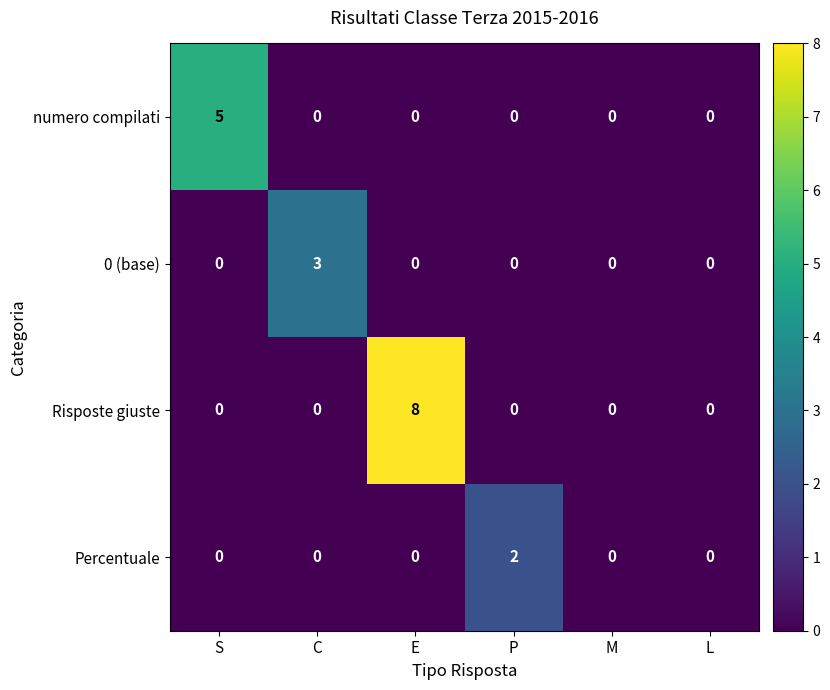

Reading left to right, list all the values displayed in this chart.

numero compilati: S=5	C=0	E=0	P=0	M=0	L=0
0 (base): S=0	C=3	E=0	P=0	M=0	L=0
Risposte giuste: S=0	C=0	E=8	P=0	M=0	L=0
Percentuale: S=0	C=0	E=0	P=2	M=0	L=0